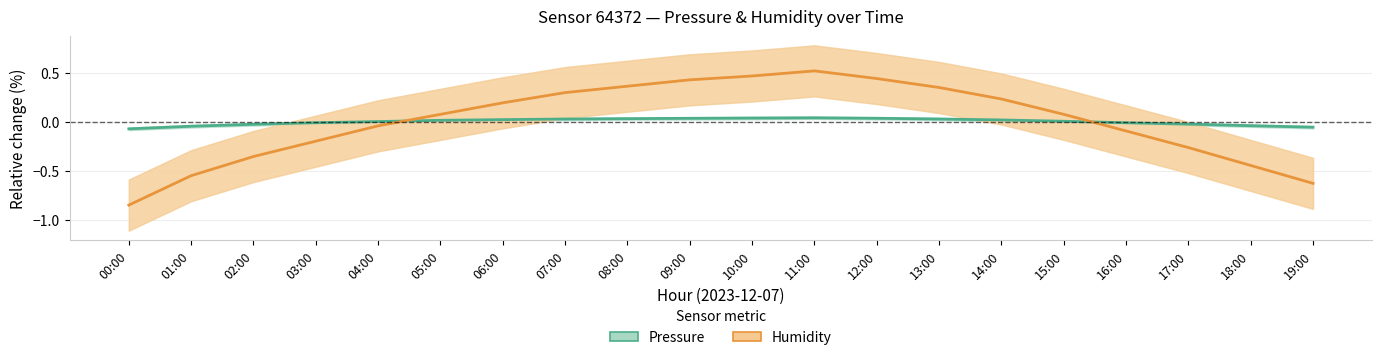

Which series ends up on top after the final intersection of Humidity (normalised) and Pressure (normalised)?

Pressure (normalised)